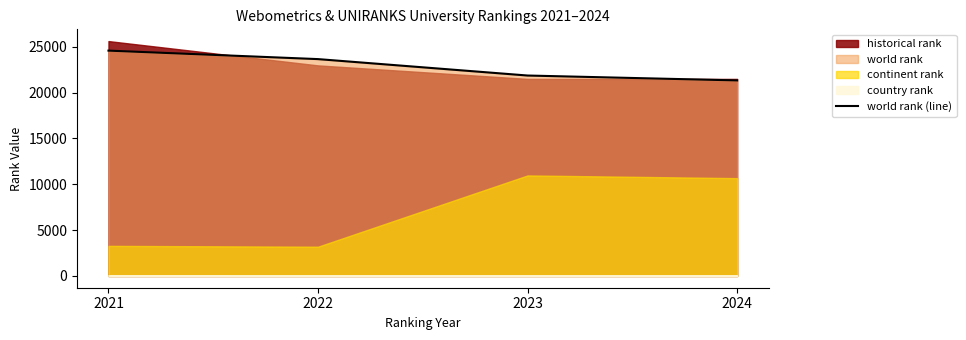

Reading left to right, list all the values displayed in this chart.

2021=24569	2022=23644	2023=21854	2024=21321